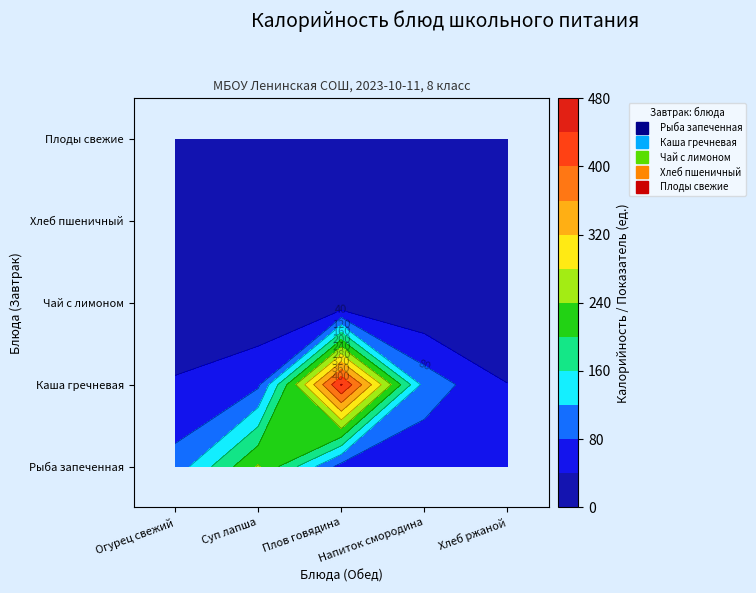

Reading left to right, list all the values displayed in this chart.

Завтрак: 0=94.1	1=244.3	2=63.7	3=47.4	4=47.0
Обед: 0=43.8	1=72.2	2=443.5	3=103.9	4=40.8